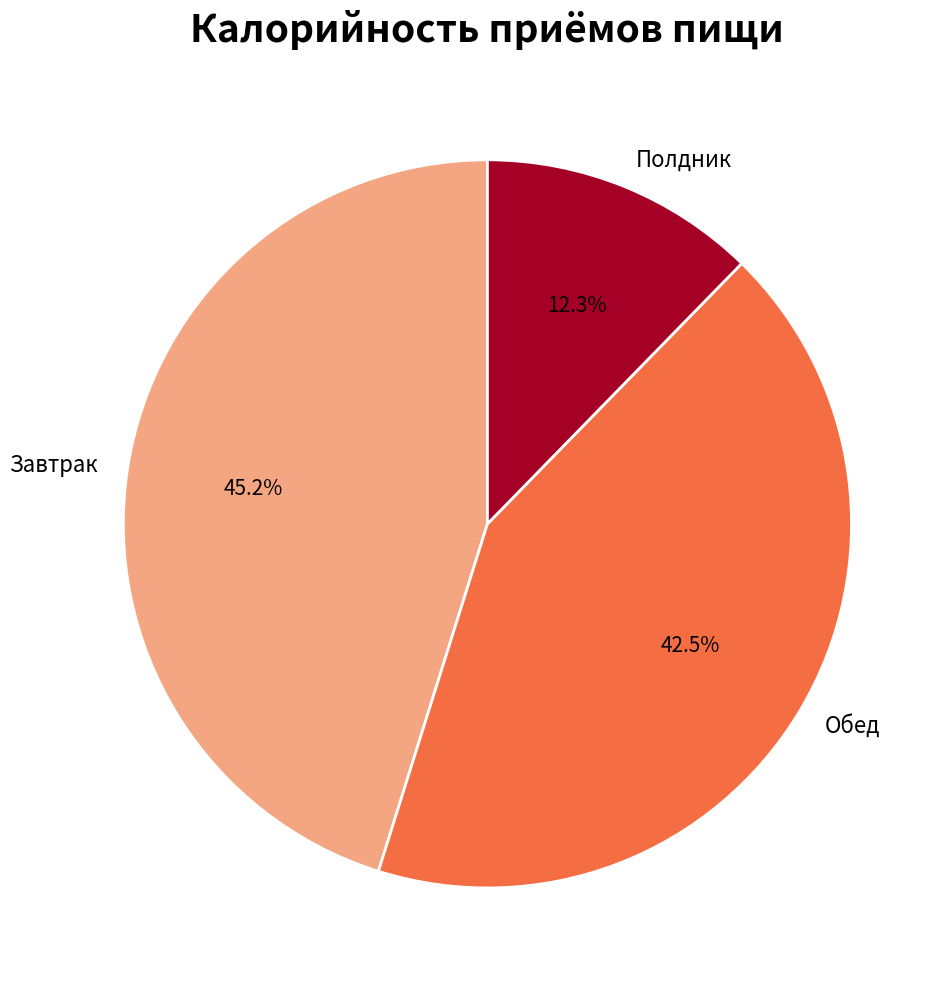

Approximately how many times larger is the value at Обед compared to Полдник?

3.5